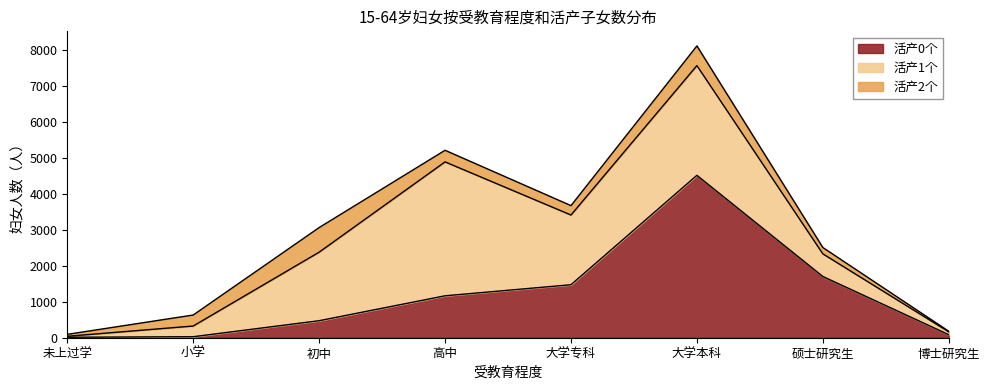

What is the difference between the second highest and minimum values in the 活产2个 series?

532